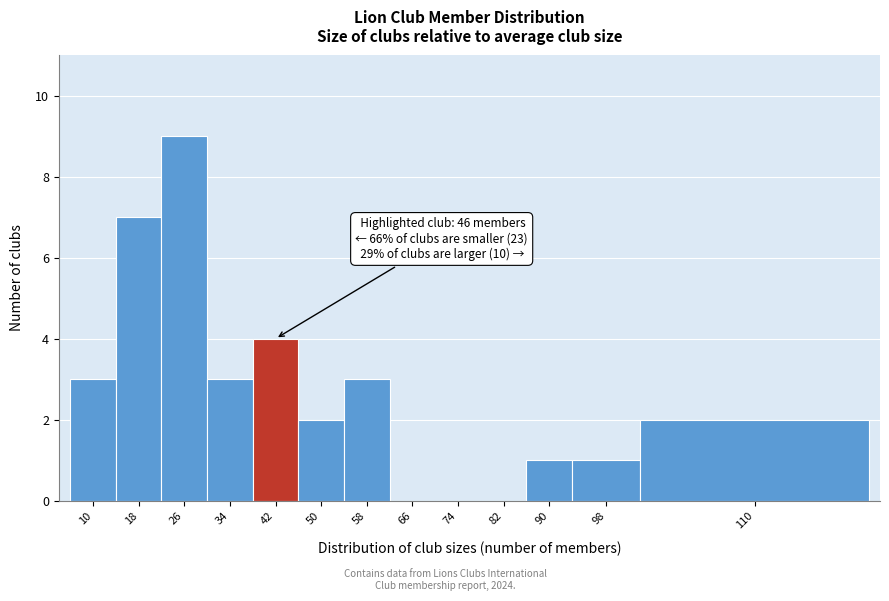

Reading right to left, extract all data points from this chart.

110=2	98=1	90=1	82=0	74=0	66=0	58=3	50=2	42=4	34=3	26=9	18=7	10=3